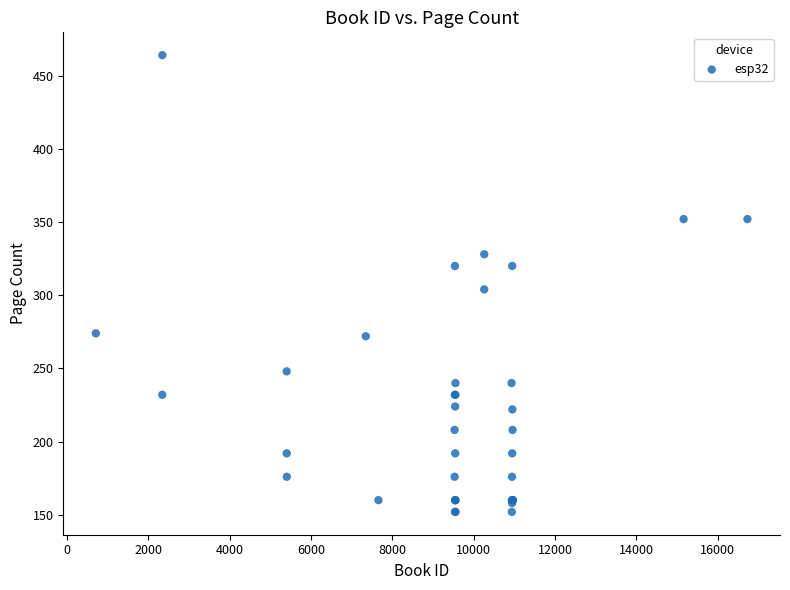

What Y value in the scatter plot is closest to 308?

304